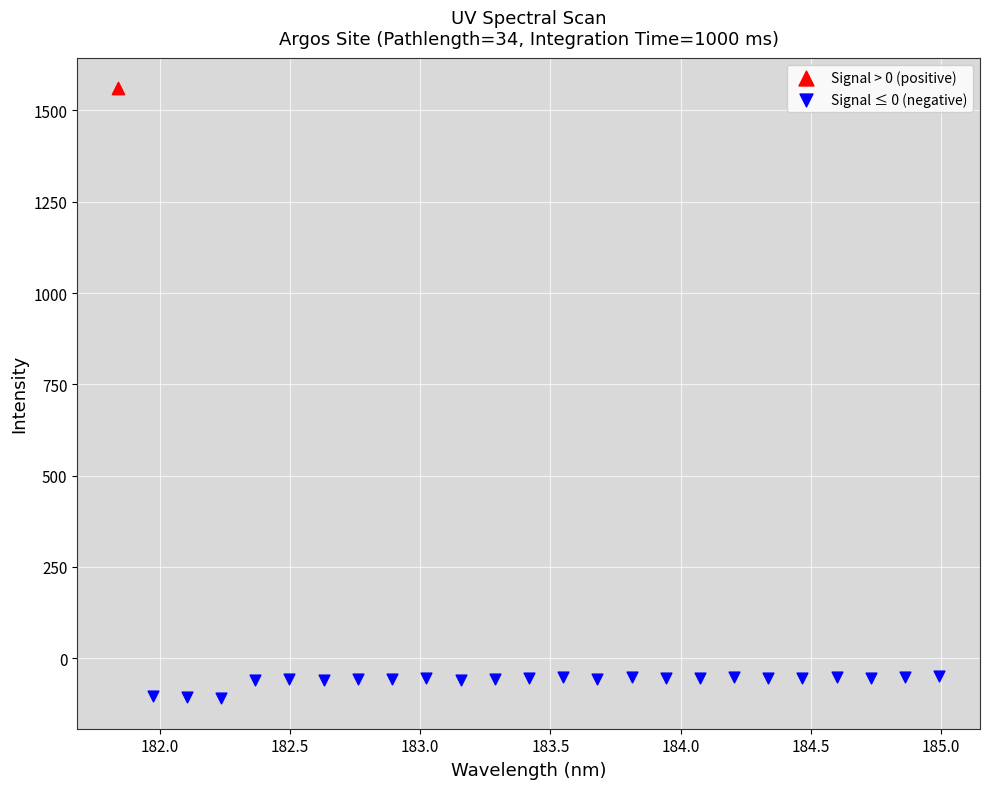

What are all the series names shown in the legend?

Signal > 0 (positive), Signal ≤ 0 (negative)